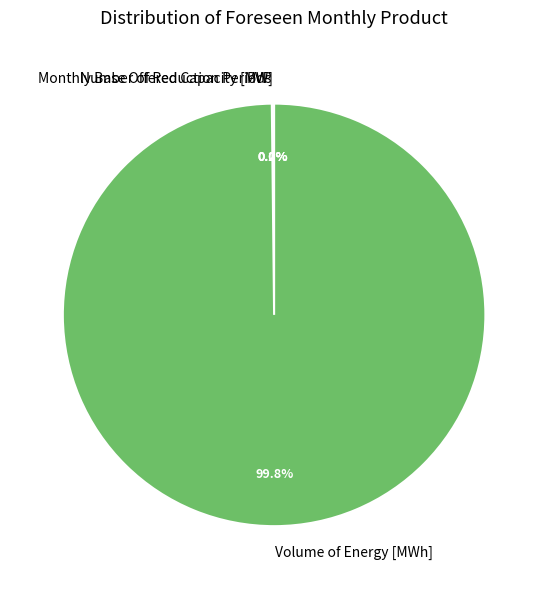

What percentage is NOT represented by Volume of Energy [MWh]?

0.2%